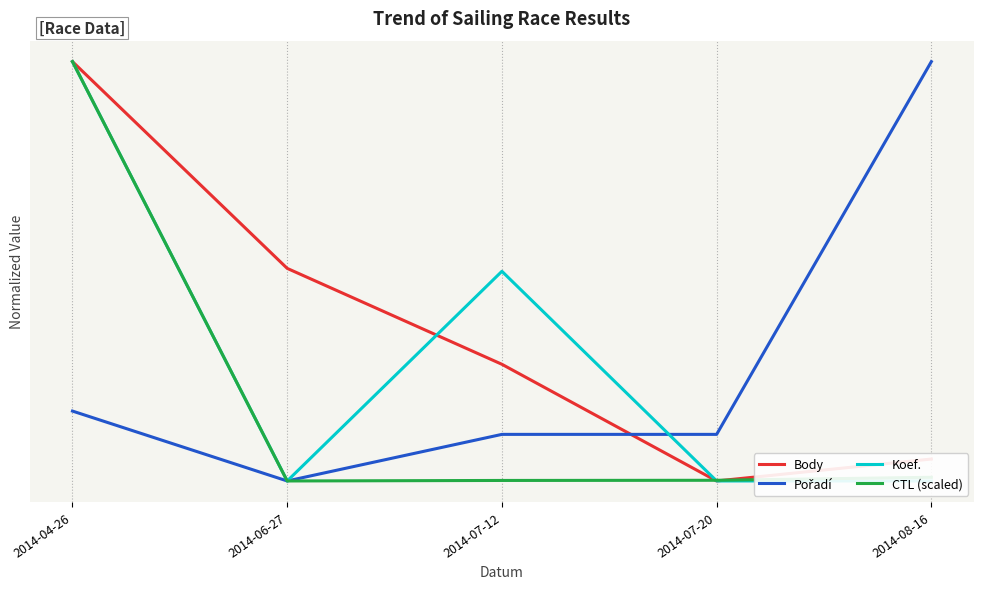

Is this an area chart (filled region under the line)?

No